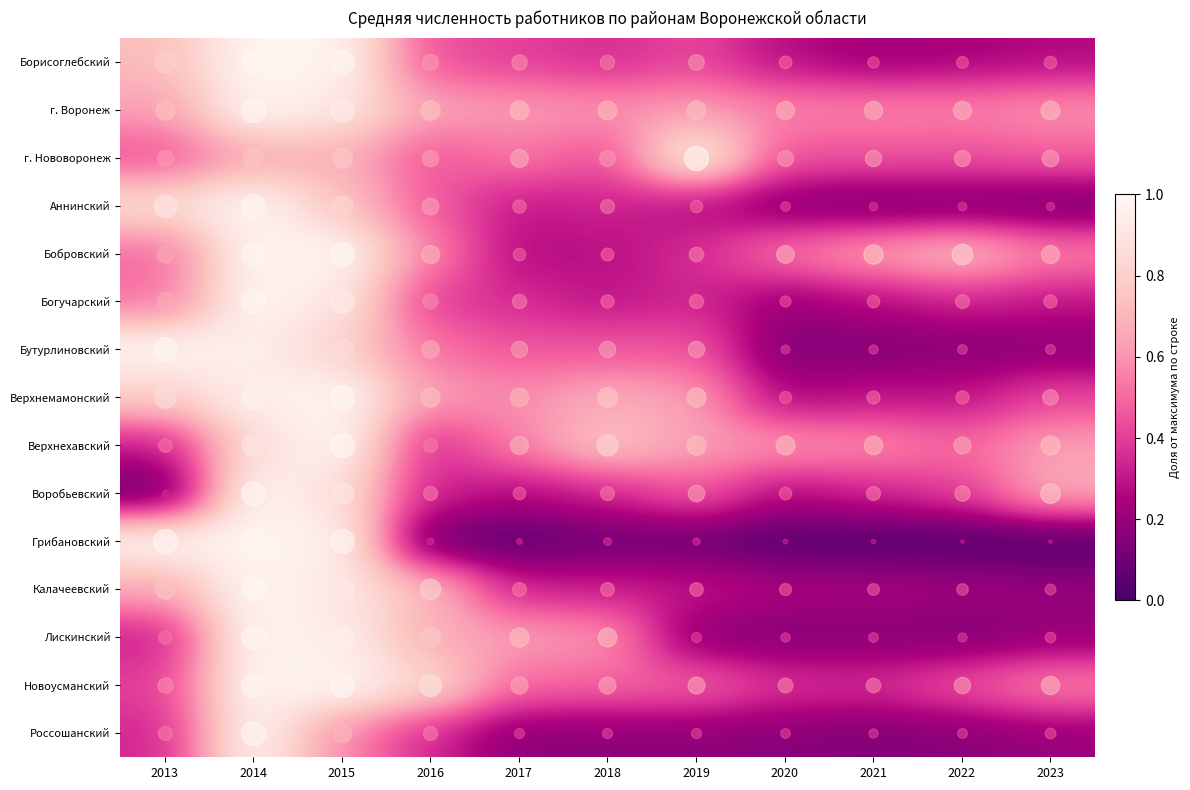

Reading left to right, what are all the values shown in this chart?

Борисоглебский: 2013=0.7	2014=1.0	2015=1.0	2016=0.4	2017=0.4	2018=0.4	2019=0.4	2020=0.3	2021=0.2	2022=0.2	2023=0.3
г. Воронеж: 2013=0.6	2014=1.0	2015=0.9	2016=0.6	2017=0.6	2018=0.6	2019=0.6	2020=0.6	2021=0.6	2022=0.6	2023=0.6
г. Нововоронеж: 2013=0.4	2014=0.6	2015=0.7	2016=0.5	2017=0.5	2018=0.4	2019=1.0	2020=0.4	2021=0.5	2022=0.4	2023=0.5
Аннинский: 2013=0.9	2014=1.0	2015=0.8	2016=0.5	2017=0.3	2018=0.3	2019=0.3	2020=0.2	2021=0.1	2022=0.1	2023=0.1
Бобровский: 2013=0.5	2014=1.0	2015=1.0	2016=0.6	2017=0.3	2018=0.3	2019=0.4	2020=0.5	2021=0.6	2022=0.7	2023=0.6
Богучарский: 2013=0.5	2014=1.0	2015=0.9	2016=0.4	2017=0.4	2018=0.3	2019=0.3	2020=0.2	2021=0.3	2022=0.3	2023=0.3
Бутурлиновский: 2013=1.0	2014=0.9	2015=0.8	2016=0.5	2017=0.5	2018=0.5	2019=0.5	2020=0.1	2021=0.1	2022=0.2	2023=0.2
Верхнемамонский: 2013=0.8	2014=1.0	2015=1.0	2016=0.6	2017=0.6	2018=0.7	2019=0.6	2020=0.2	2021=0.3	2022=0.3	2023=0.4
Верхнехавский: 2013=0.3	2014=0.9	2015=1.0	2016=0.3	2017=0.6	2018=0.8	2019=0.6	2020=0.6	2021=0.6	2022=0.5	2023=0.6
Воробьевский: 2013=0.1	2014=1.0	2015=0.9	2016=0.3	2017=0.3	2018=0.3	2019=0.5	2020=0.3	2021=0.3	2022=0.4	2023=0.7
Грибановский: 2013=1.0	2014=1.0	2015=1.0	2016=0.1	2017=0.1	2018=0.1	2019=0.1	2020=0.0	2021=0.0	2022=0.0	2023=0.0
Калачеевский: 2013=0.6	2014=1.0	2015=0.9	2016=0.7	2017=0.3	2018=0.3	2019=0.3	2020=0.2	2021=0.2	2022=0.2	2023=0.2
Лискинский: 2013=0.3	2014=1.0	2015=0.9	2016=0.7	2017=0.6	2018=0.6	2019=0.2	2020=0.1	2021=0.2	2022=0.1	2023=0.2
Новоусманский: 2013=0.4	2014=1.0	2015=1.0	2016=0.8	2017=0.5	2018=0.5	2019=0.5	2020=0.4	2021=0.4	2022=0.5	2023=0.6
Россошанский: 2013=0.3	2014=1.0	2015=0.6	2016=0.3	2017=0.2	2018=0.2	2019=0.2	2020=0.2	2021=0.1	2022=0.2	2023=0.2